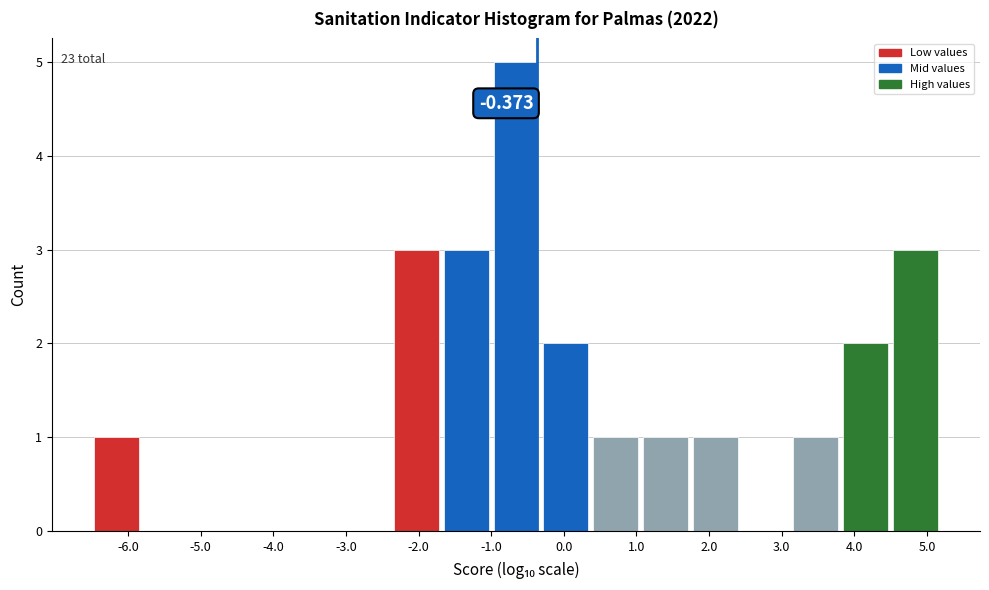

Which range on the x-axis has the tallest bar?

-1.0 to -0.3